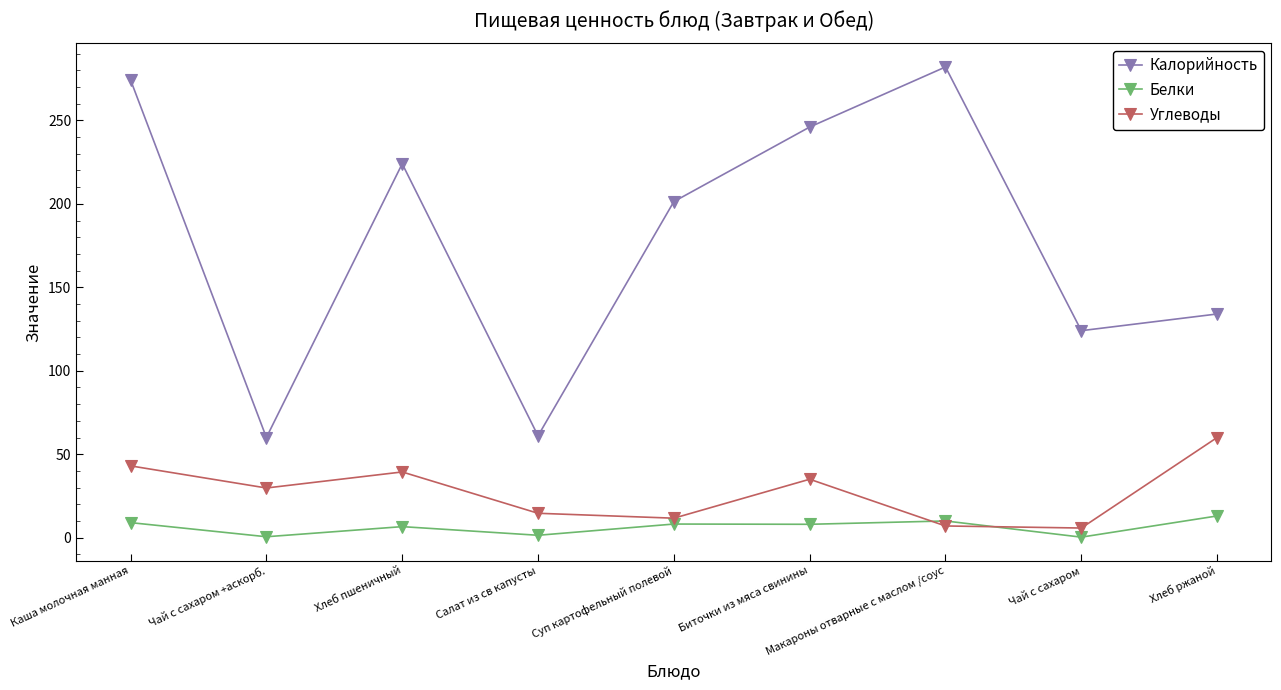

Rank the series at Макароны отварные с маслом /соус from highest to lowest value.

Калорийность, Белки, Углеводы